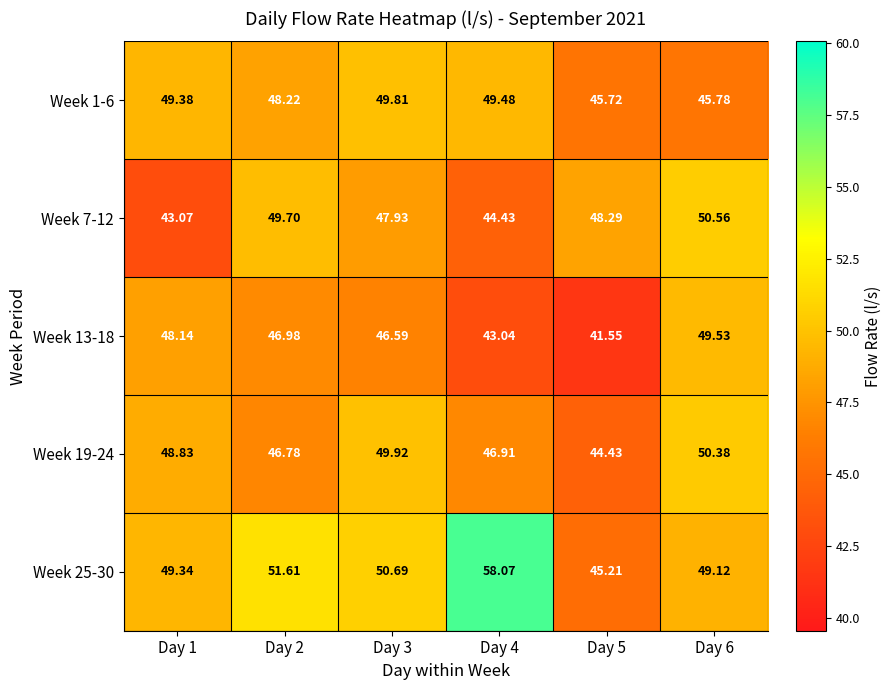

Rank the series at Day 5 from highest to lowest value.

Week 7-12, Week 1-6, Week 25-30, Week 19-24, Week 13-18